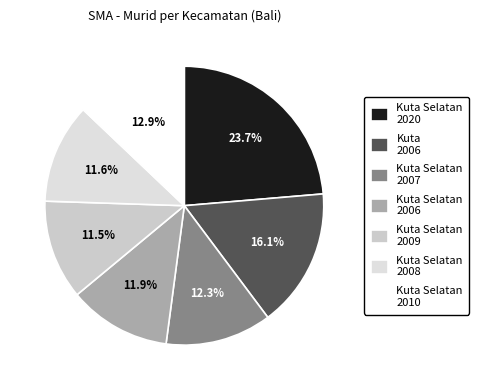

Rank the categories by value from highest to lowest.

Tahun 2020
KUTA SELATAN, Tahun 2006
KUTA, Tahun 2010
KUTA SELATAN, Tahun 2007
KUTA SELATAN, Tahun 2006
KUTA SELATAN, Tahun 2008
KUTA SELATAN, Tahun 2009
KUTA SELATAN